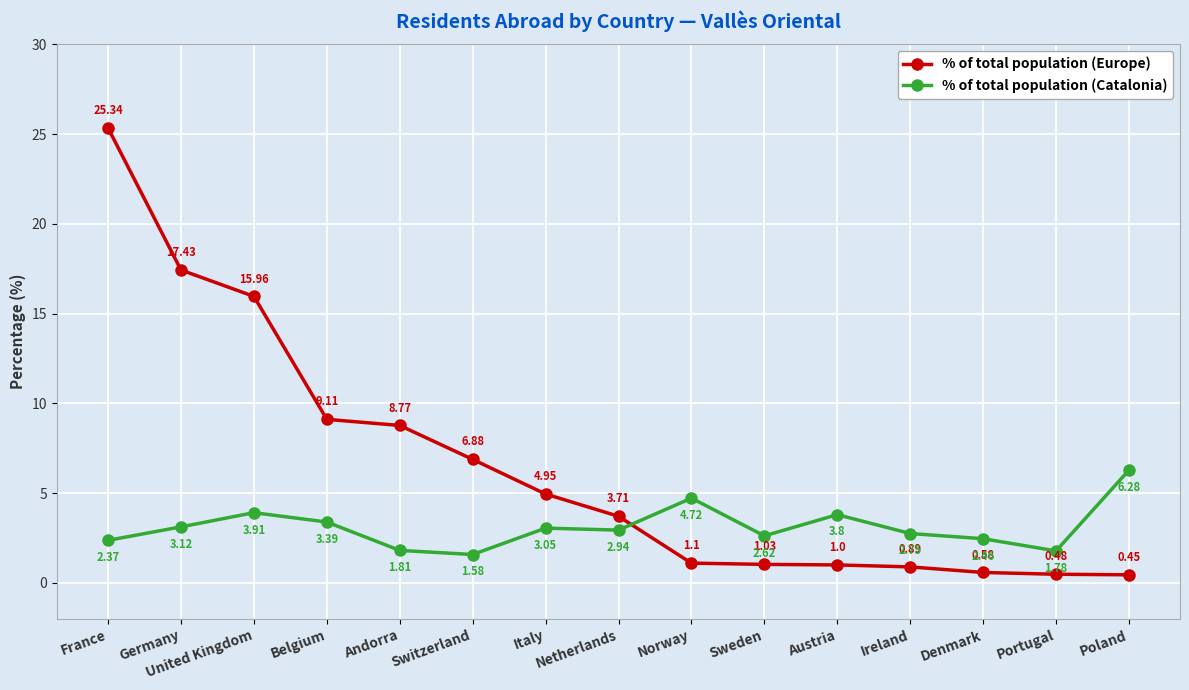

At how many categories does at least one series exceed 6?

7